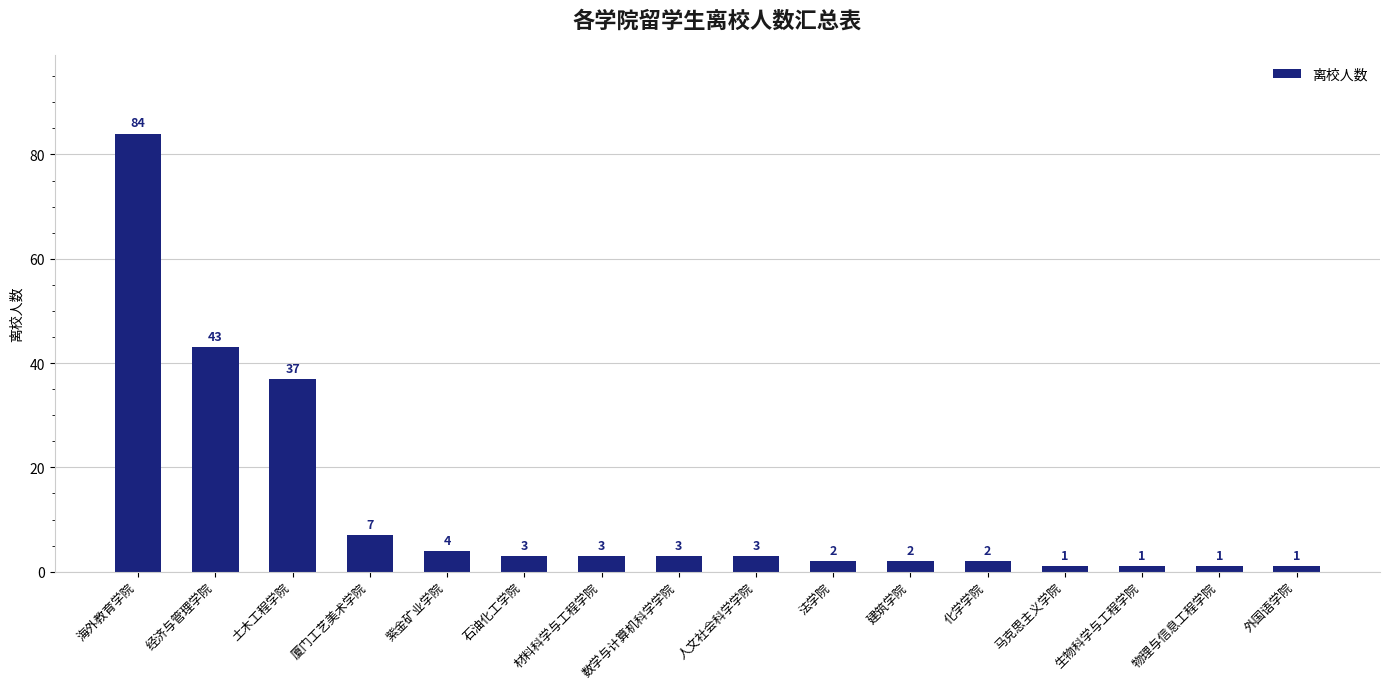

Does the chart contain stacked bars?

No